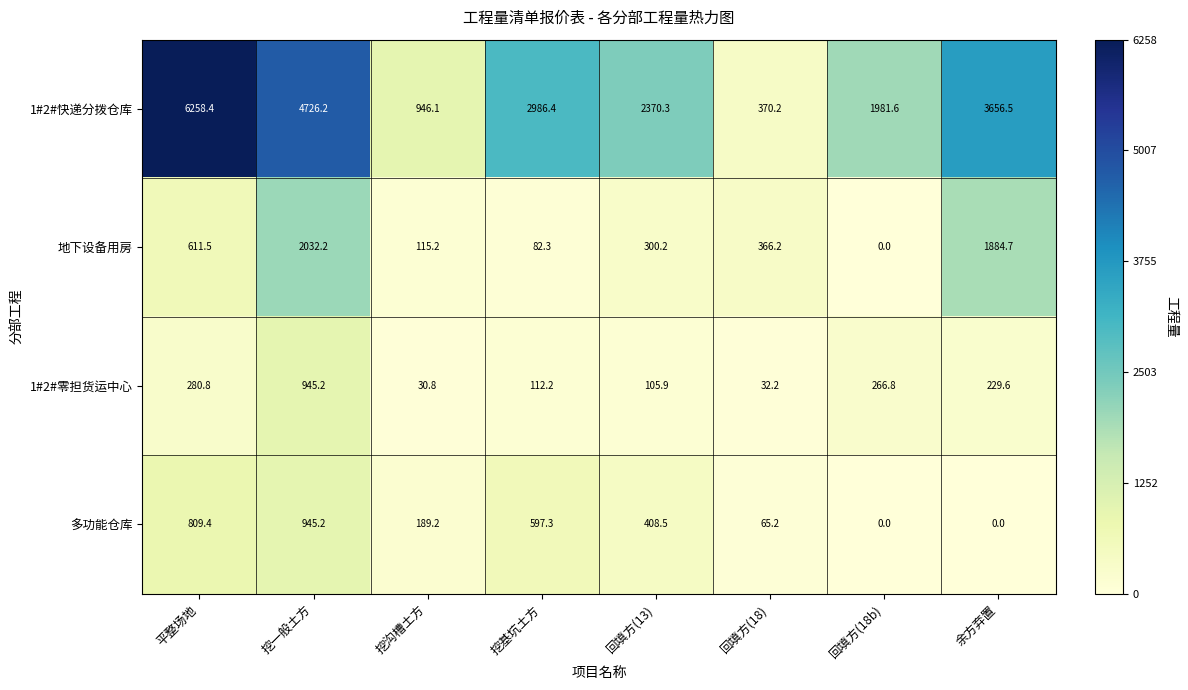

What is the difference between the maximum and minimum values in the 1#2#快递分拨仓库 series?

5888.2